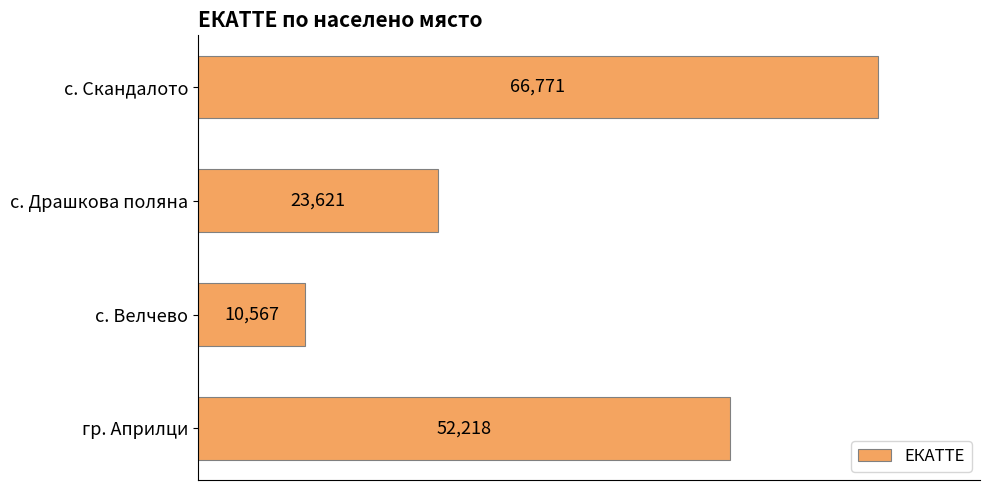

Rank the categories by value from lowest to highest.

с. Велчево, с. Драшкова поляна, гр. Априлци, с. Скандалото